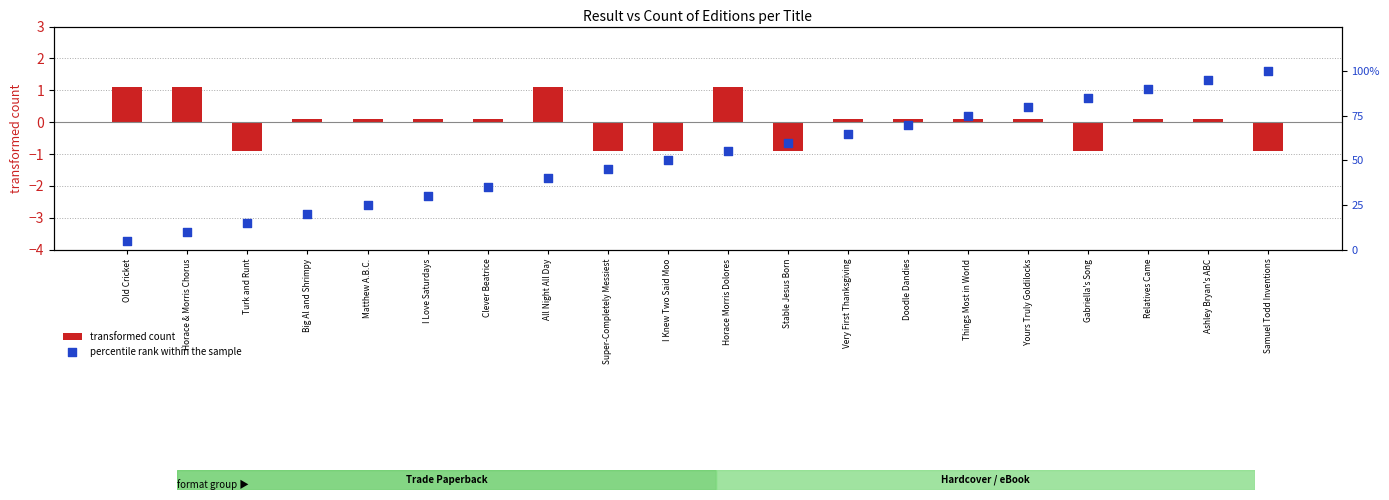

Which series contains the highest Y value?

percentile rank within the sample